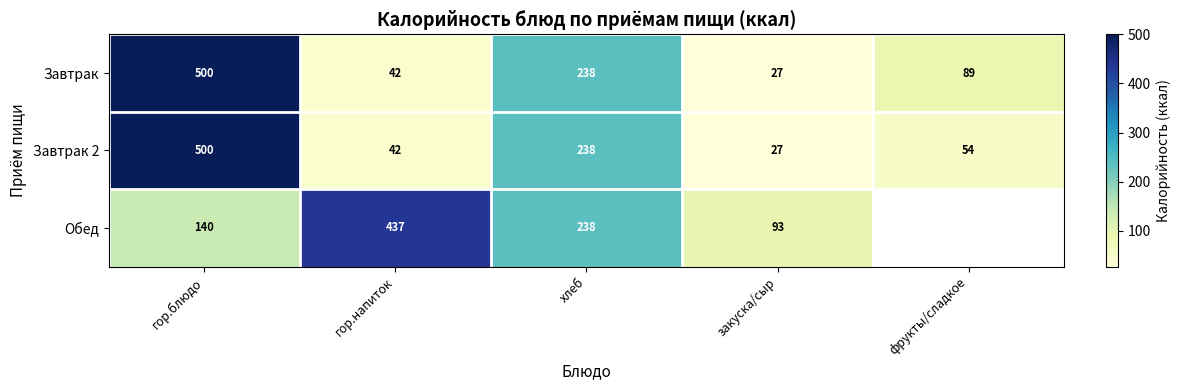

What is the difference between the Обед values at хлеб and гор.напиток?

199